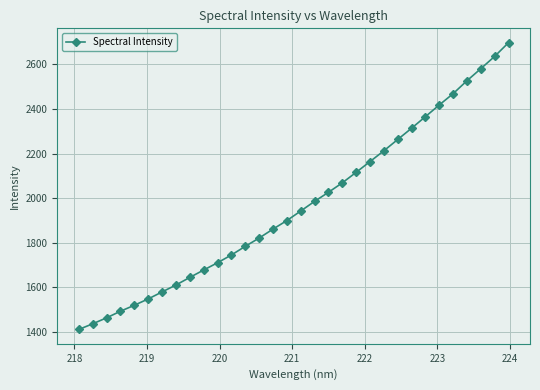

How many data points does each series have?

32